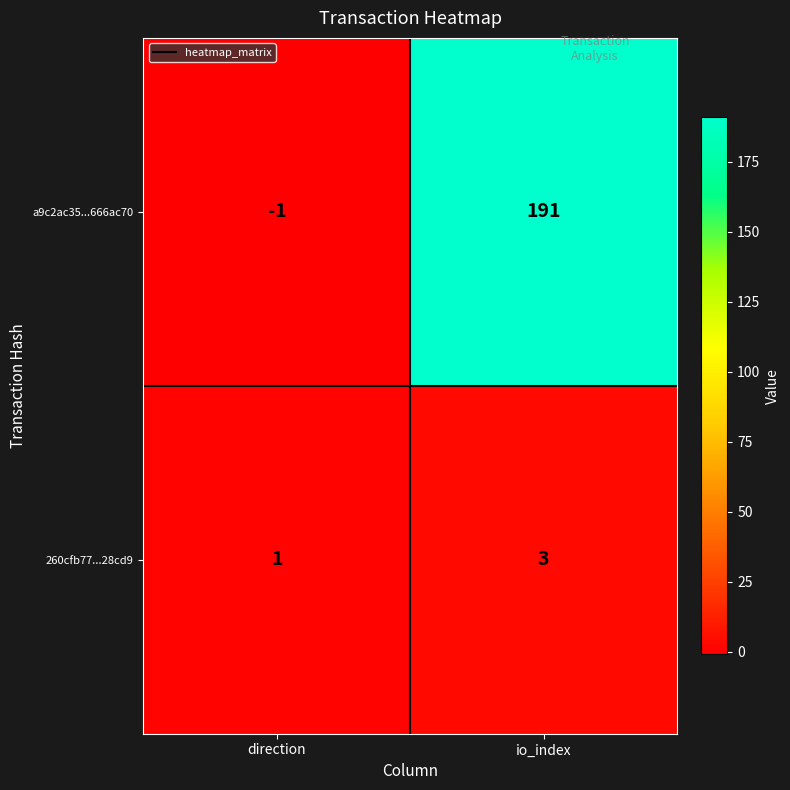

At which category is the sum across all series the highest?

io_index